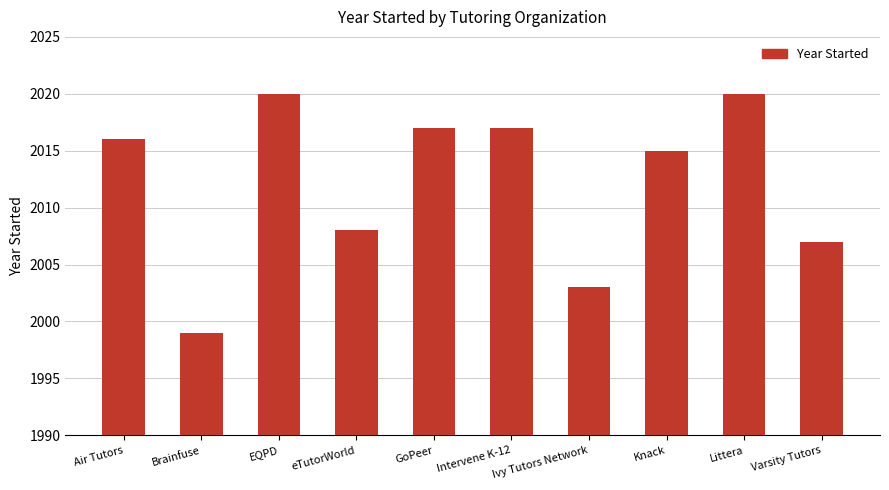

Reading left to right, extract all data points from this chart.

2016	1999	2020	2008	2017	2017	2003	2015	2020	2007